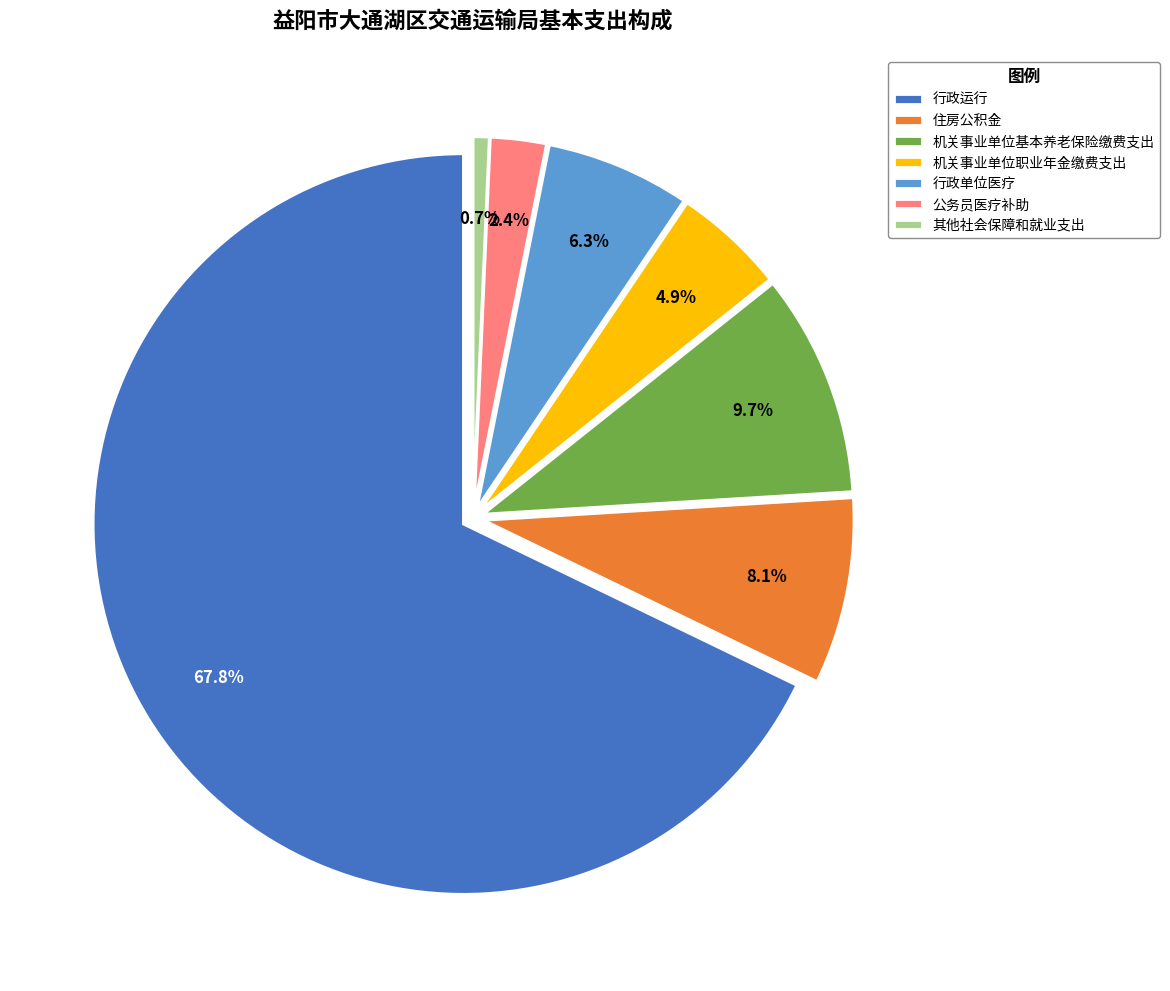

True or false: 其他社会保障和就业支出 accounts for 1% of the total.

True